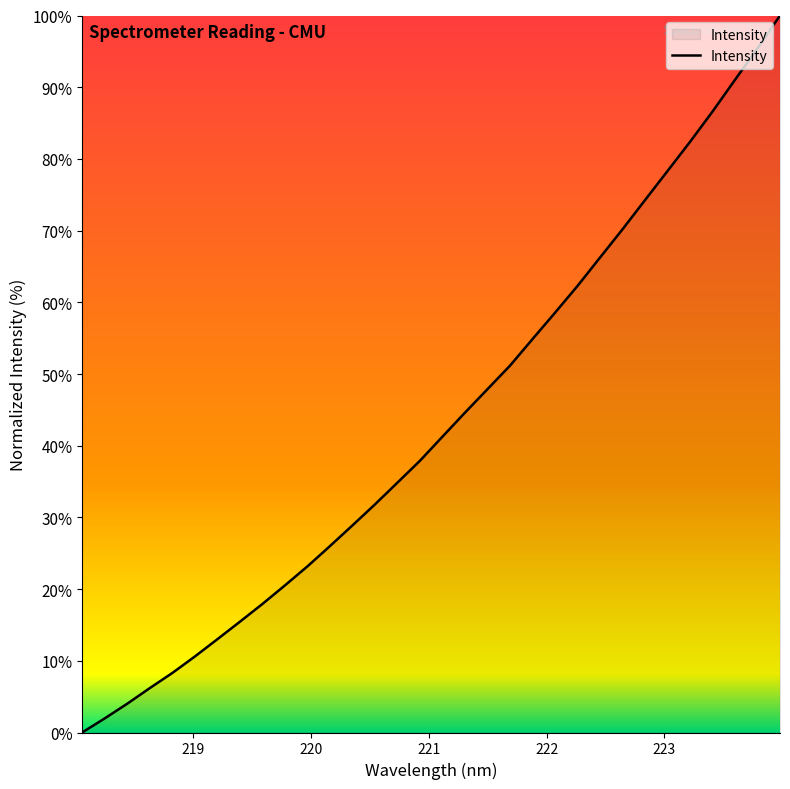

True or false: the data has more than 1 interior local peaks.

False